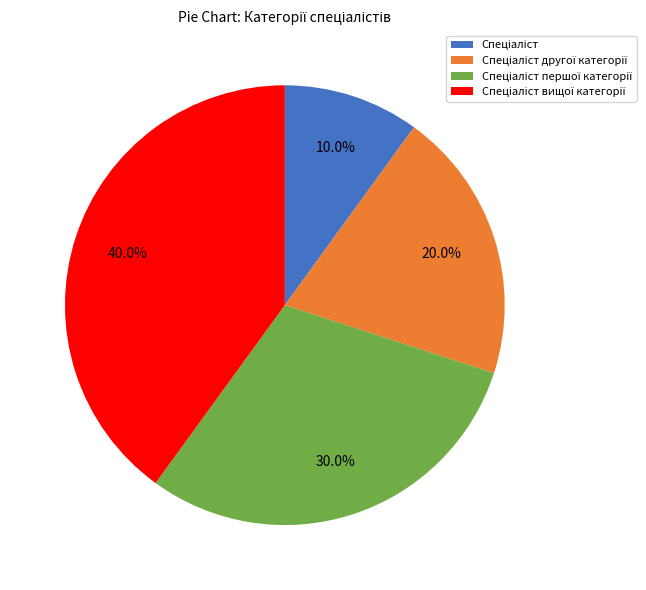

Is there any slice that represents more than half of the pie?

No